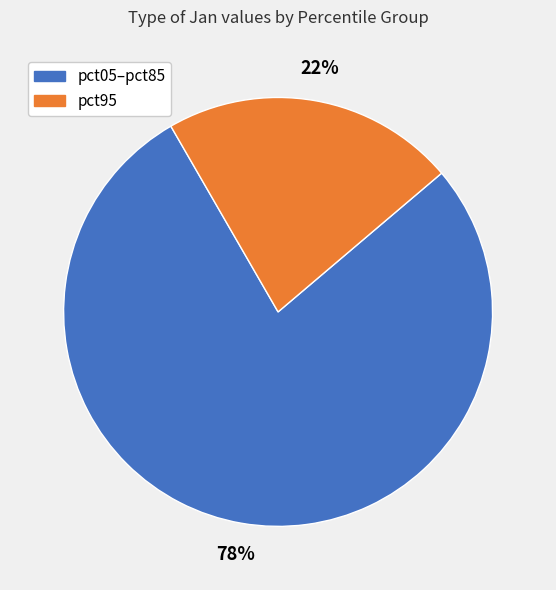

To the nearest percent, what is the difference between the largest and smallest slice percentages?

56%